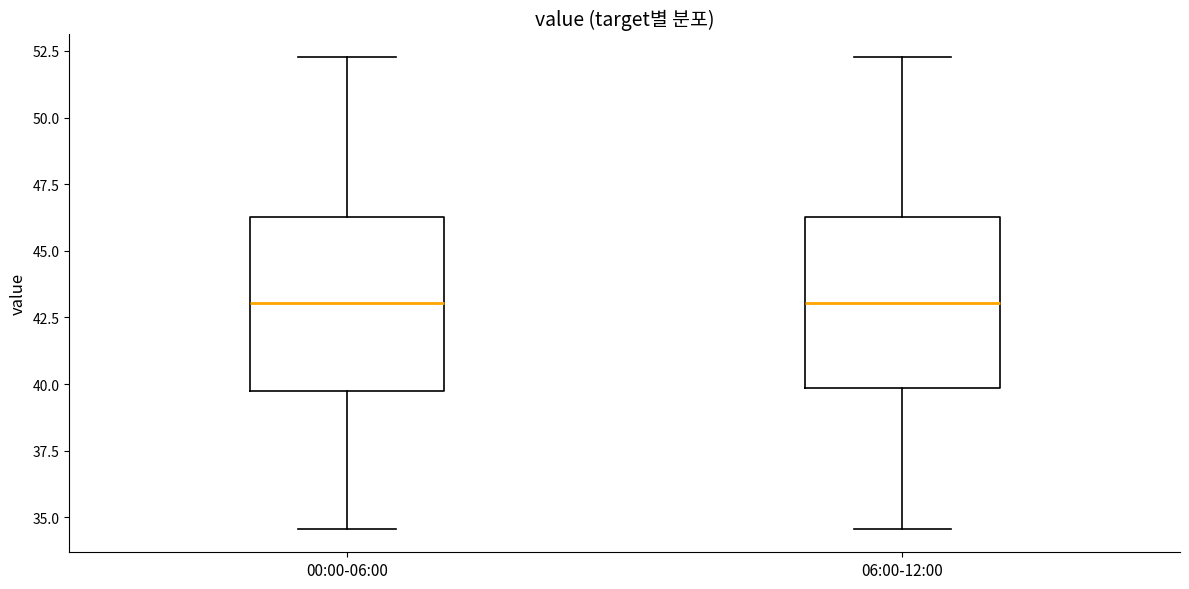

Reading left to right, transcribe this box plot: for each box, give where its median line is, the range the box spans, and where its two whiskers end, as read against the y-axis. The values are not printed on the chart, so give them approximately, as read against the axis.

00:00-06:00: median 43.0, box 39.5 to 46.5, whiskers 34.5 to 52.5
06:00-12:00: median 43.0, box 40.0 to 46.5, whiskers 34.5 to 52.5